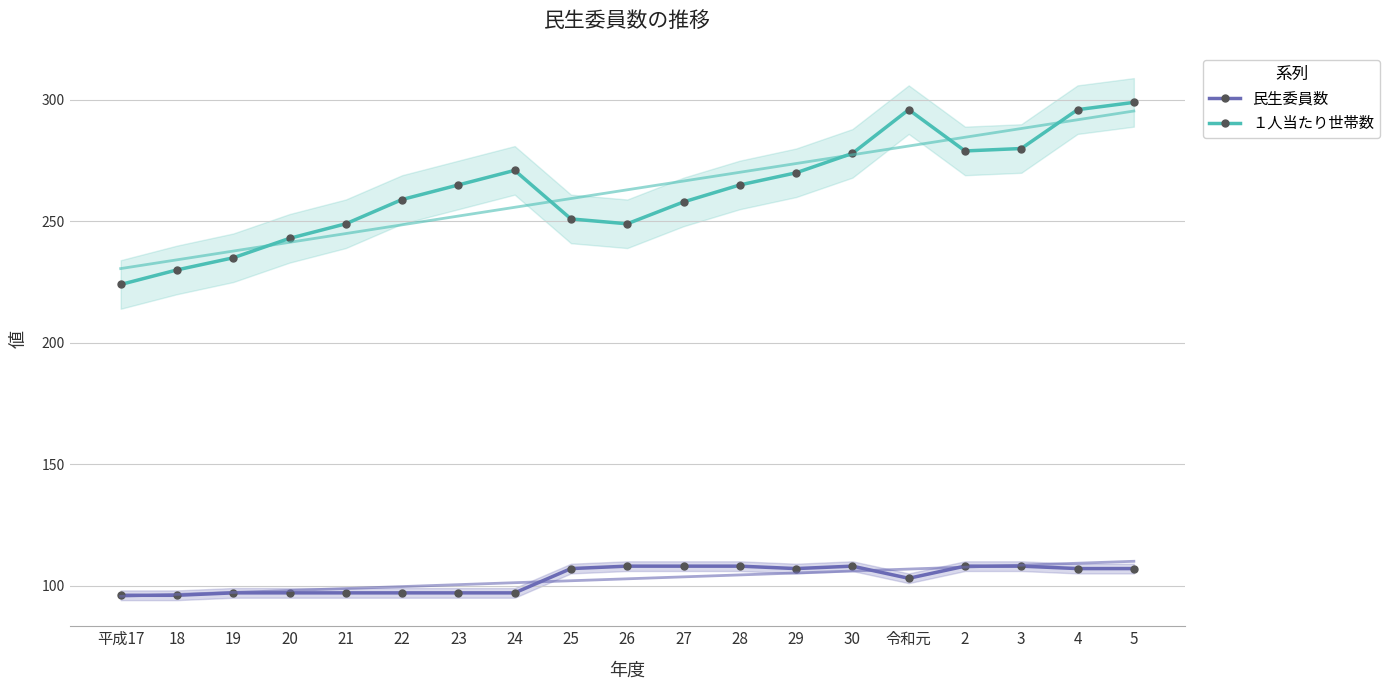

What are all the series names shown in the legend?

民生委員数, １人当たり世帯数